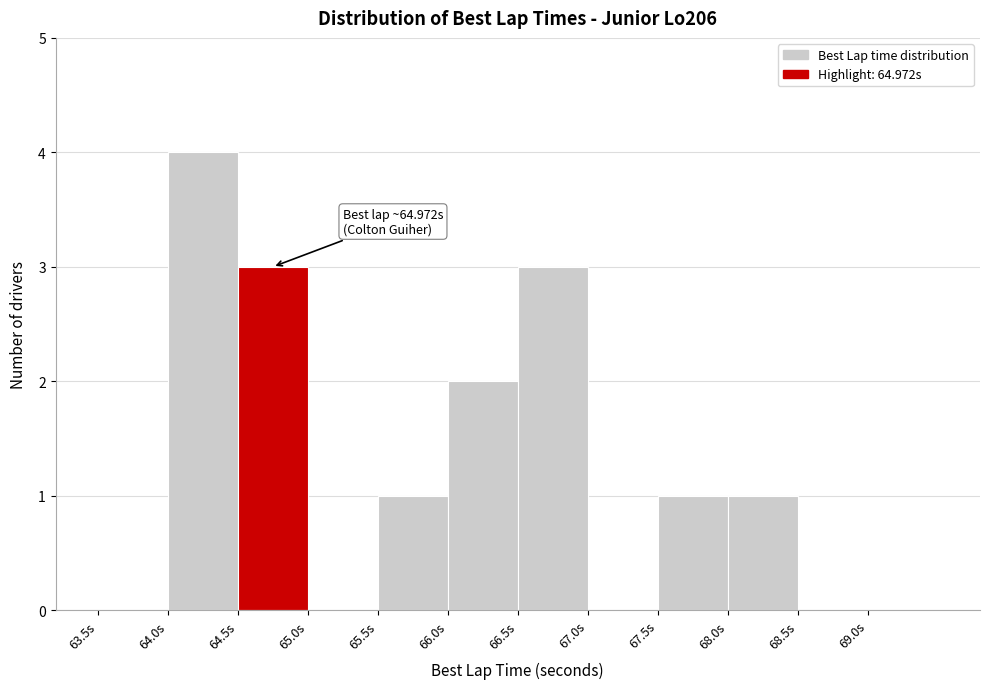

Which range on the x-axis has the tallest bar?

64.0 to 64.5